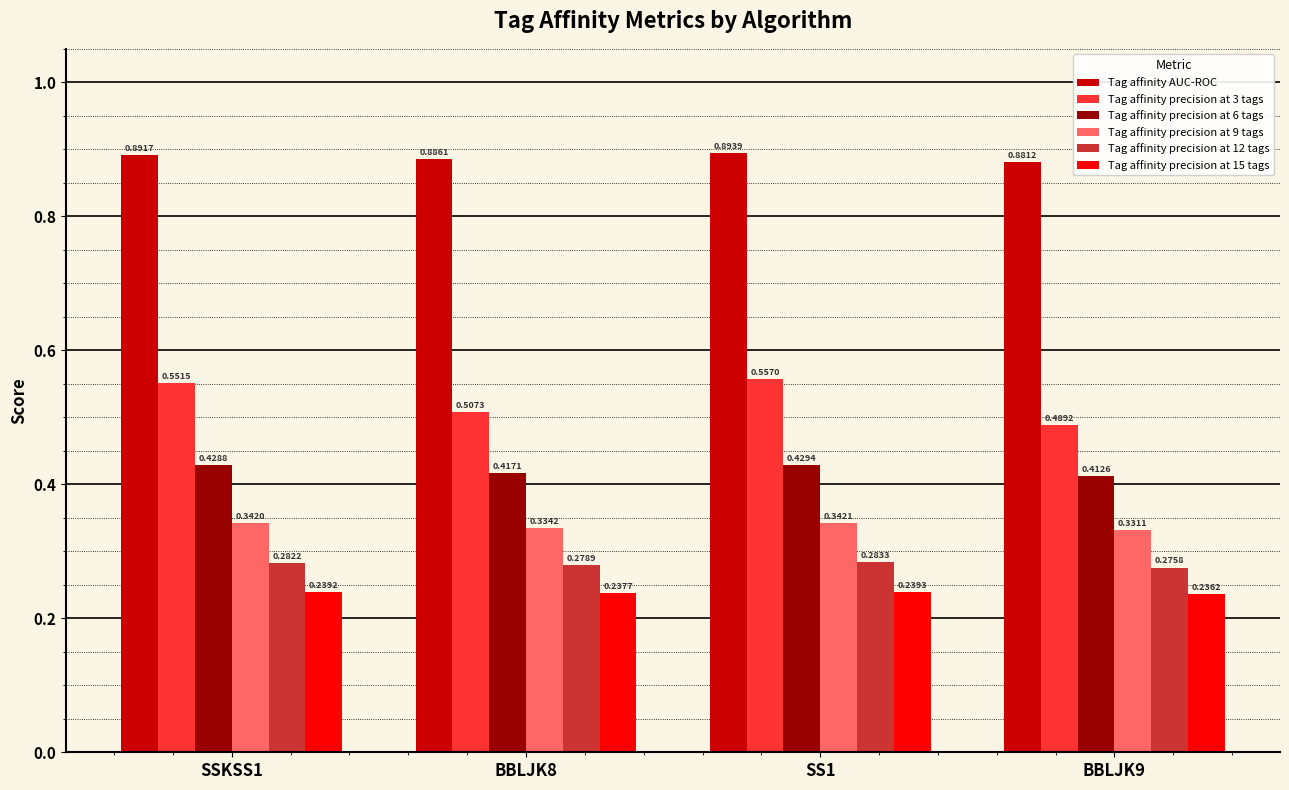

List the labels in order of Tag affinity precision at 12 tags value, smallest first.

BBLJK9, BBLJK8, SSKSS1, SS1